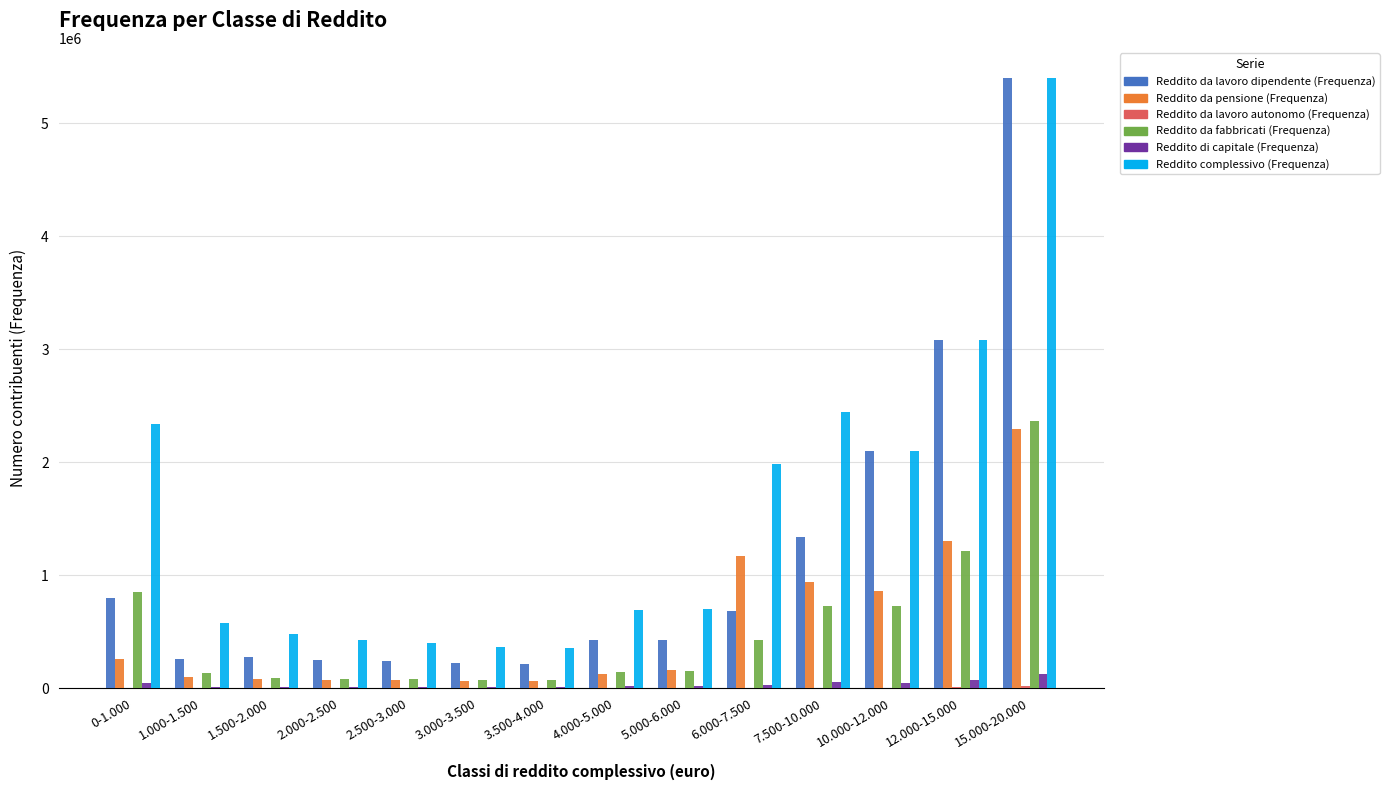

What is the sum of all Reddito da pensione (Frequenza) values?

7570753